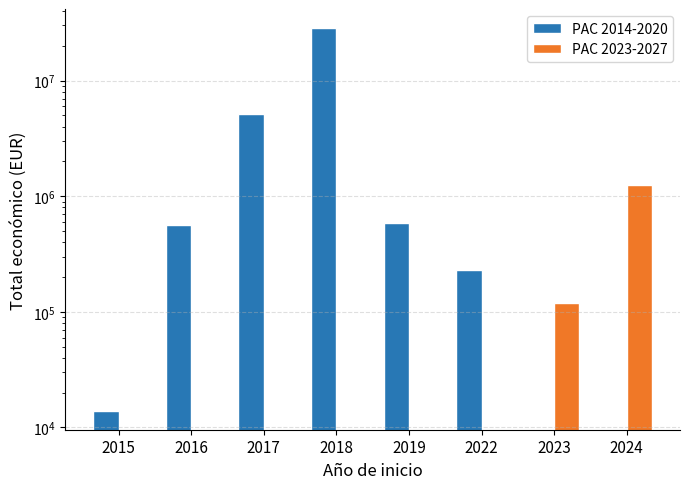

Rank the categories by PAC 2023-2027 value from highest to lowest.

2024, 2023, 2015, 2016, 2017, 2018, 2019, 2022